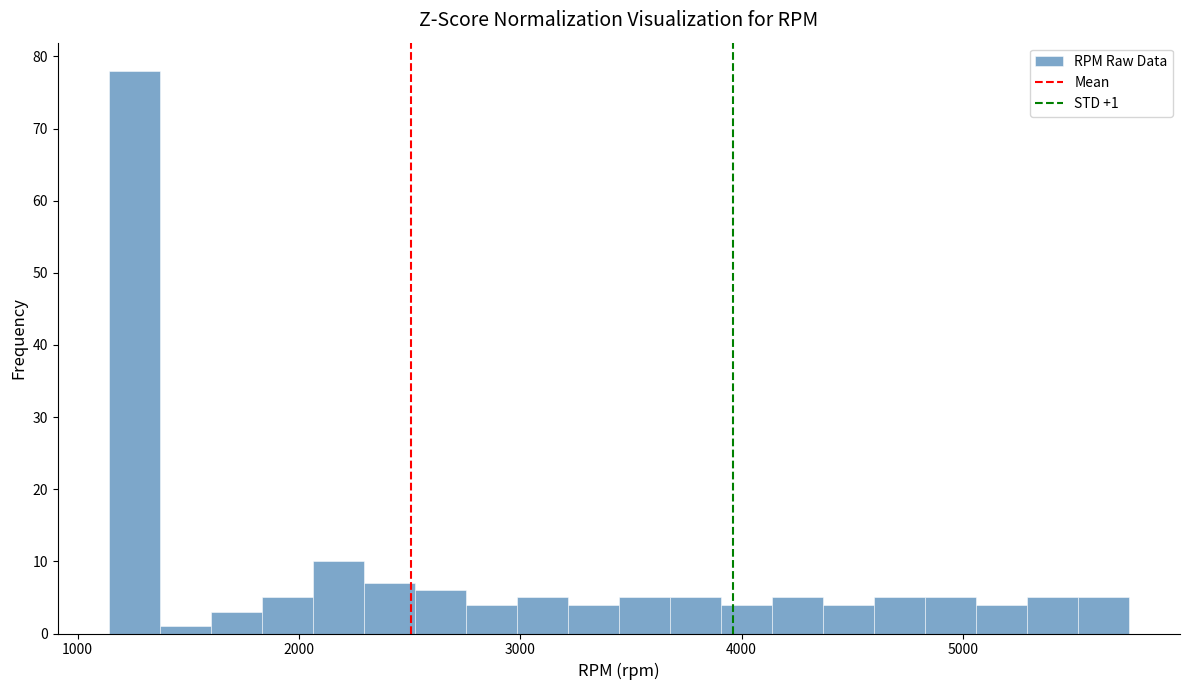

Read against the x-axis, roughly where is the centre of the tallest bar?

1300